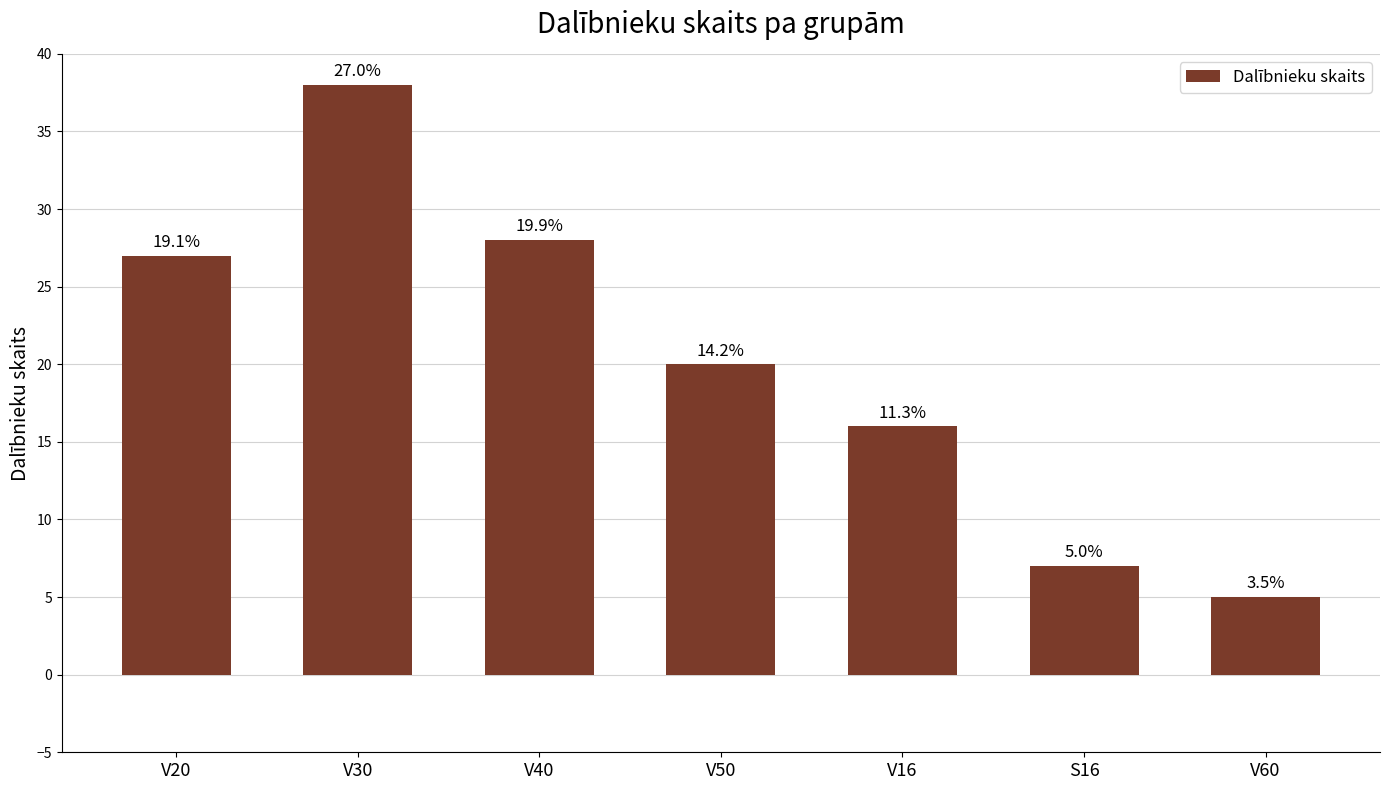

What is the ratio of the value at V50 to the value at V30?

0.5